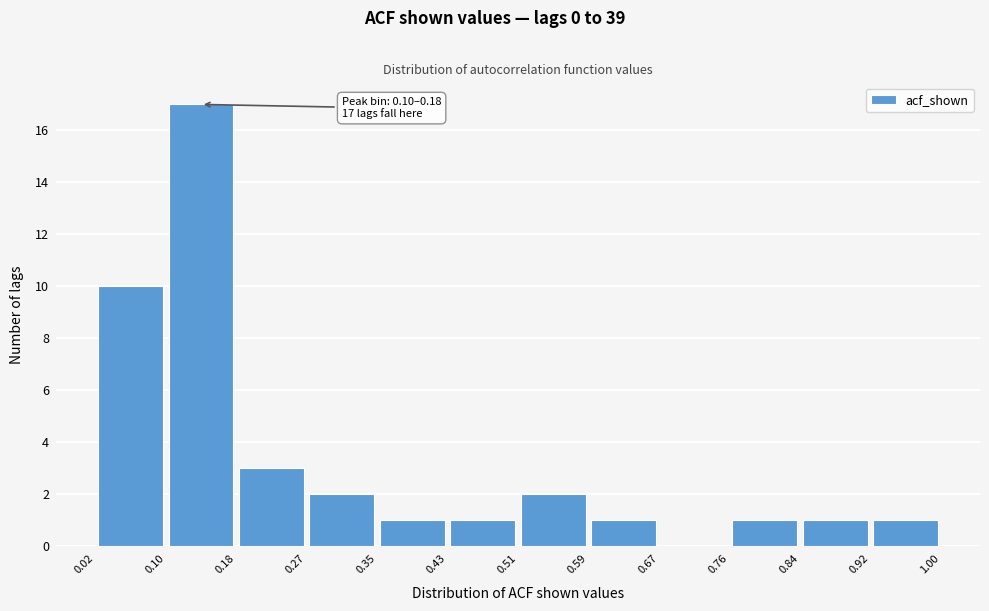

Which range on the x-axis has the tallest bar?

0.10 to 0.18